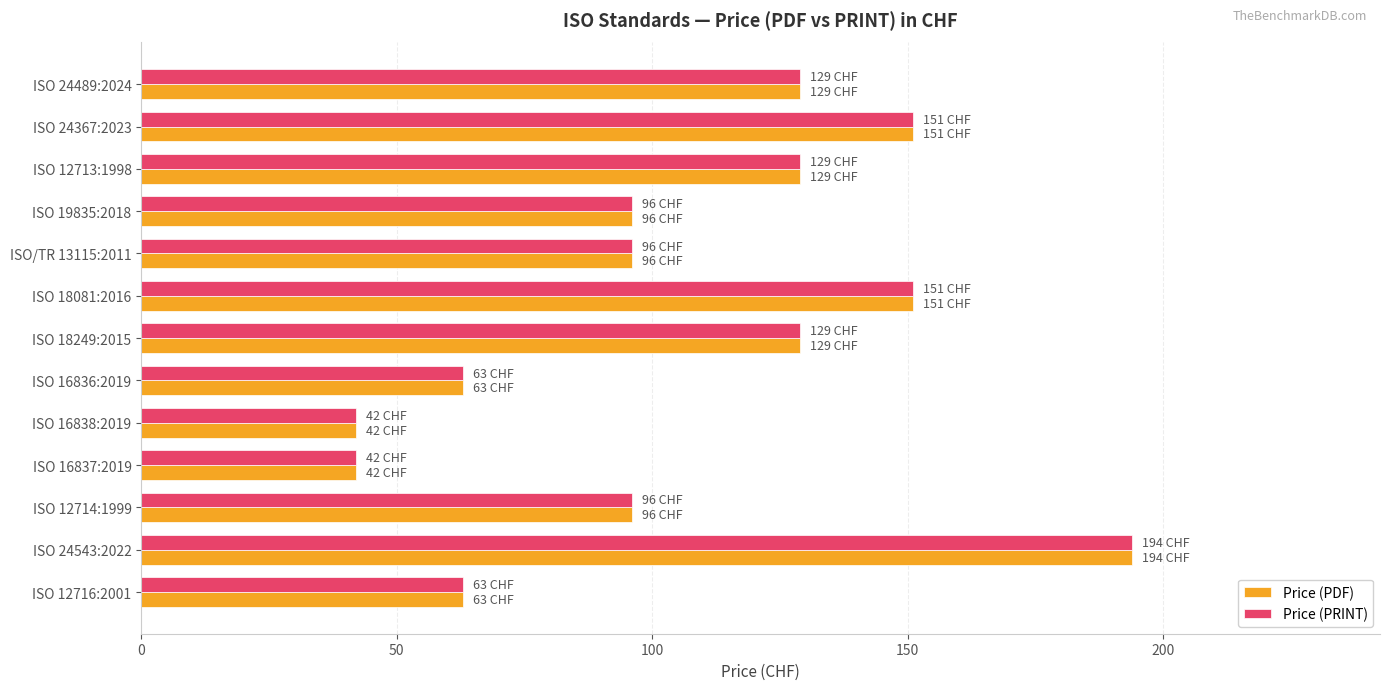

How many categories are shown in the chart?

13